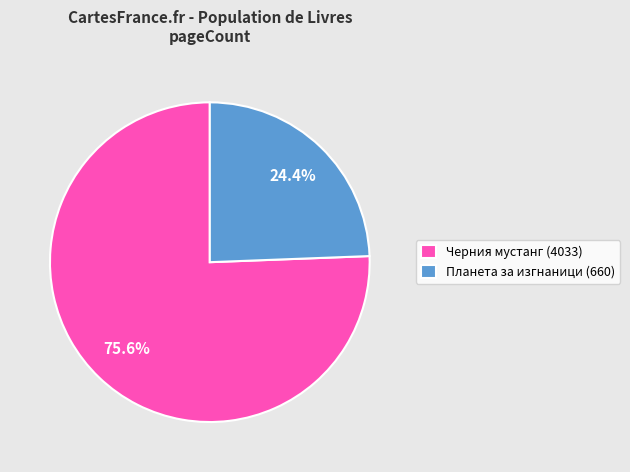

To the nearest percent, what is the difference between the largest and smallest slice percentages?

51%